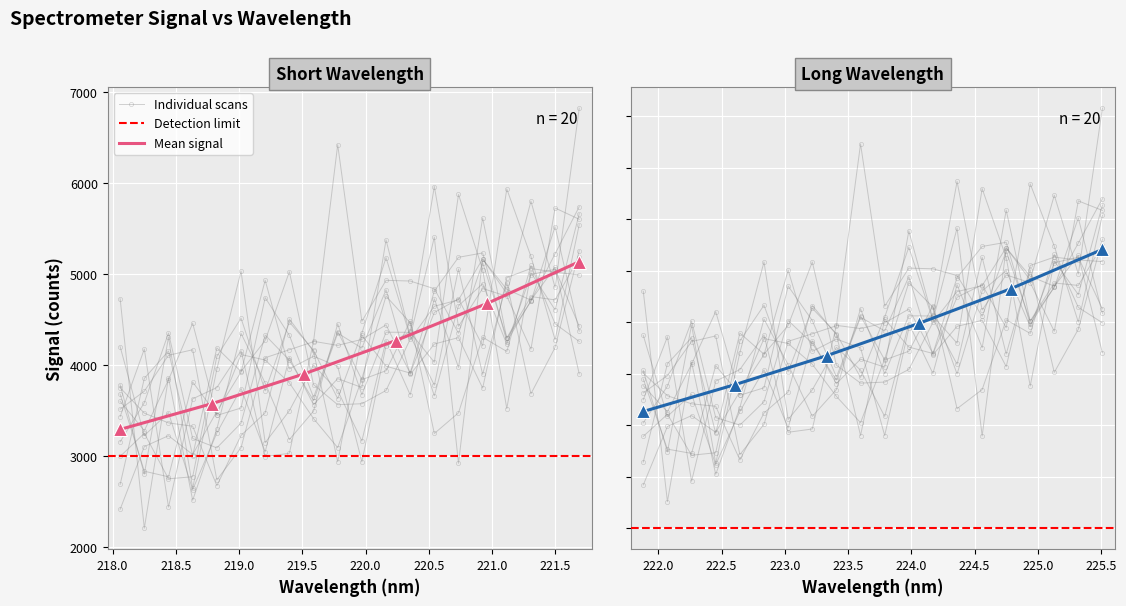

The chart shows a value of 4144.2 at 36. True or false?

False